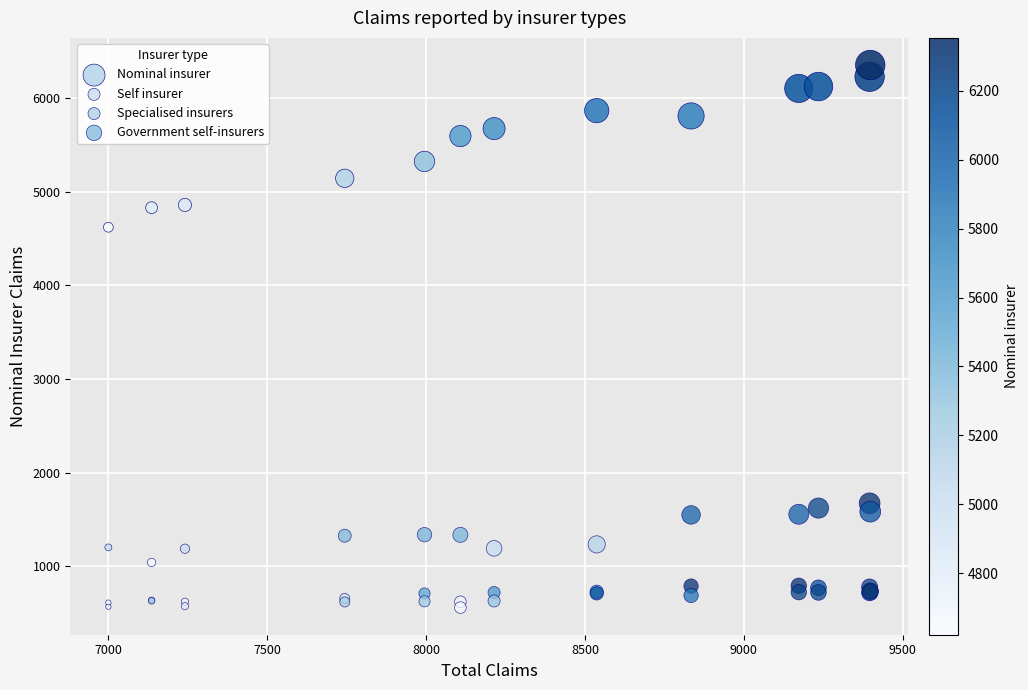

Across all series, what Y value is closest to 3456?

4621